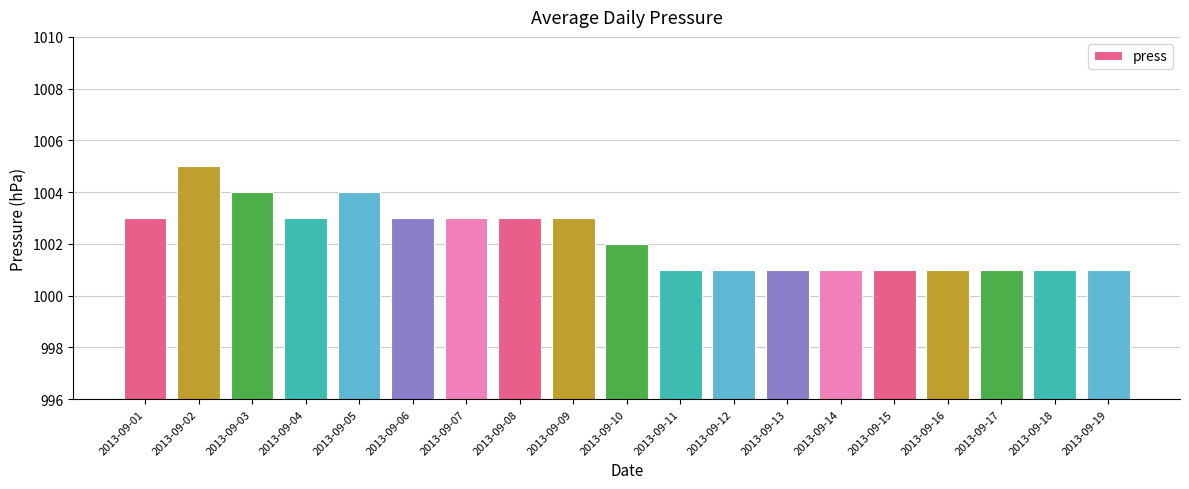

Which label corresponds to the largest value in the chart?

2013-09-02